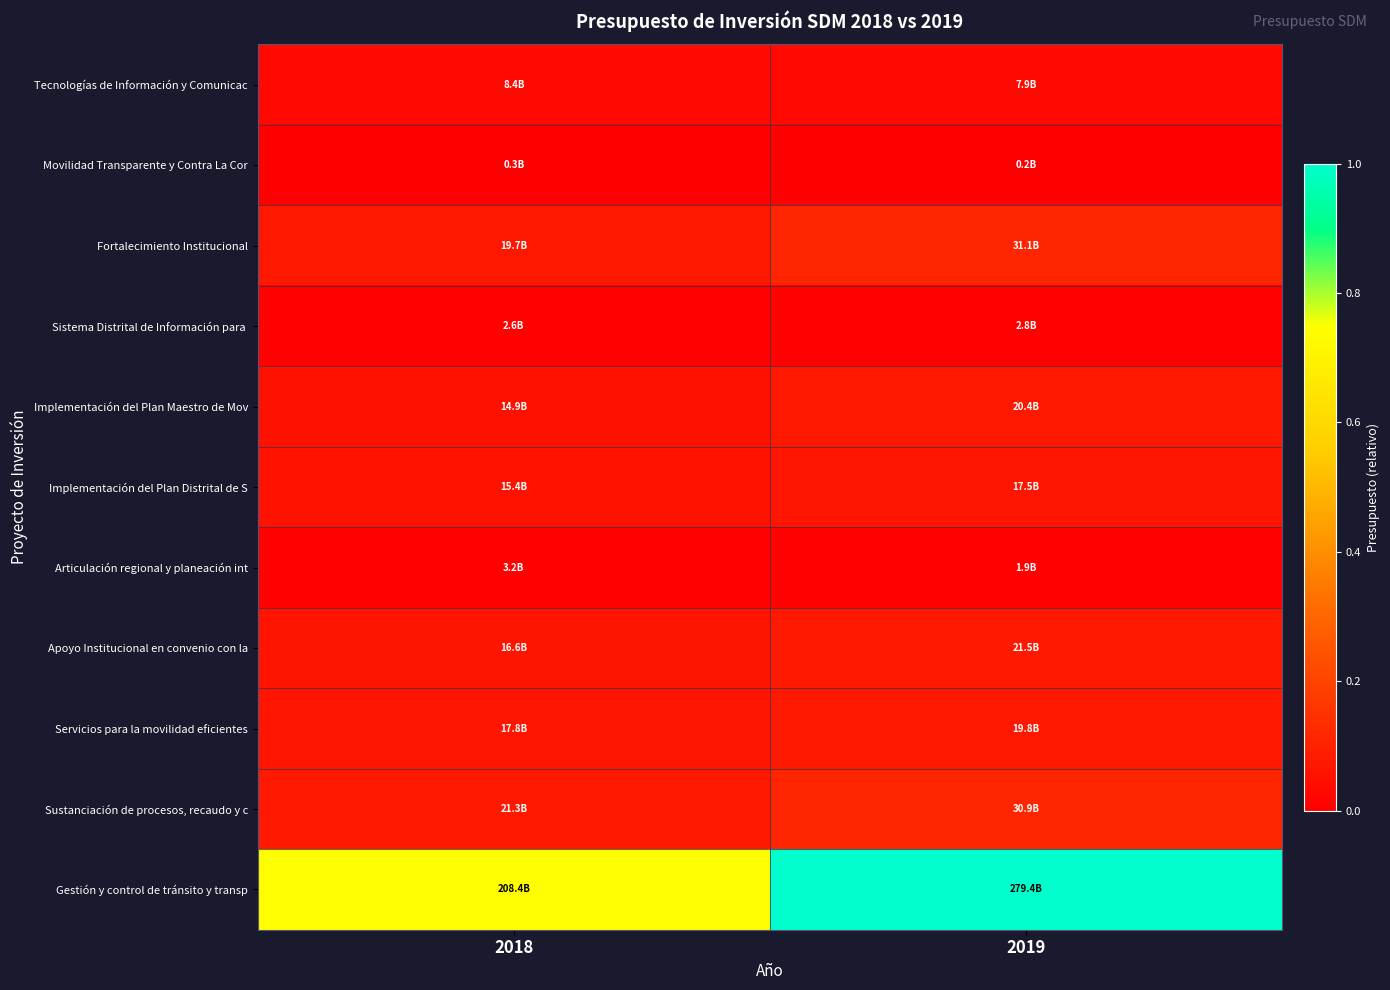

Which has a higher value, 2019 or 2018?

2018